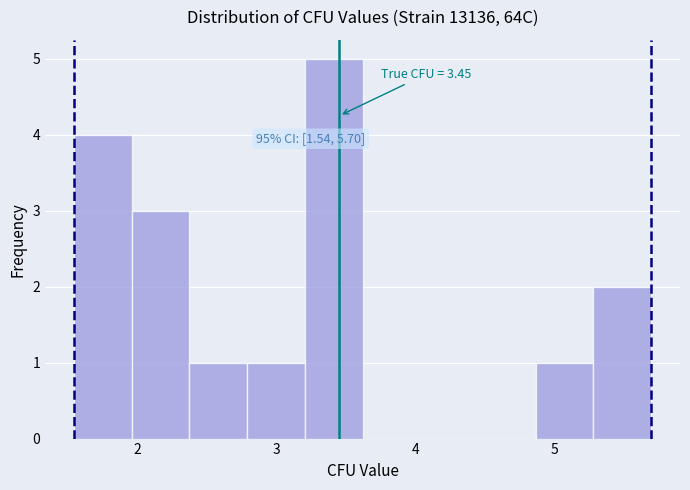

Which range on the x-axis has the tallest bar?

3.2 to 3.6